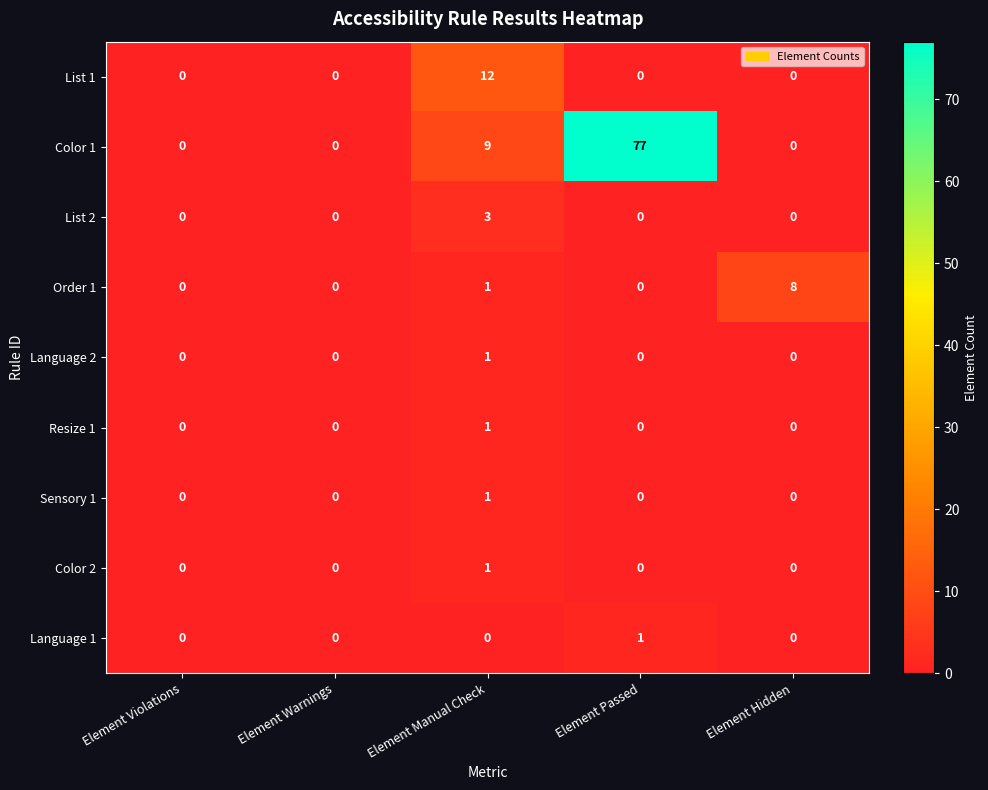

Which series has the largest range (max minus min)?

Color 1